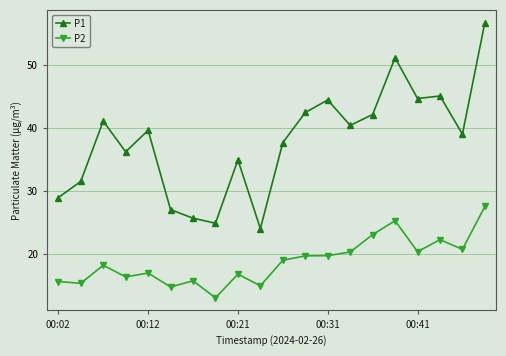

Which series has the largest total across all categories?

P1